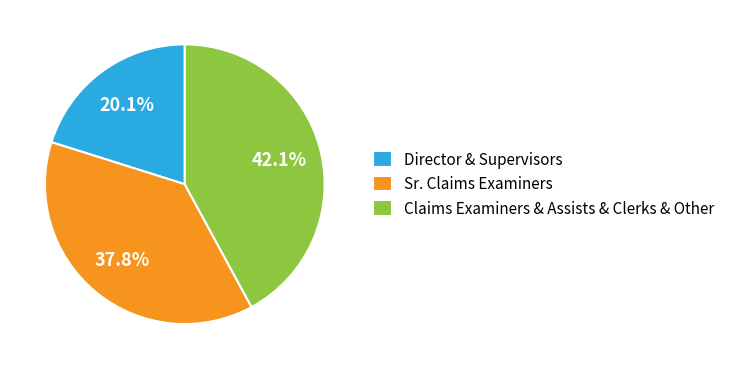

Count the number of slices in the pie.

3